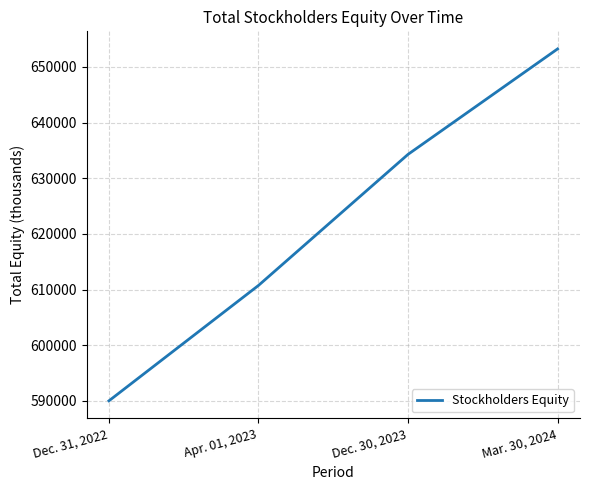

What is the change in value from Dec. 31, 2022 to Mar. 30, 2024?

+63192